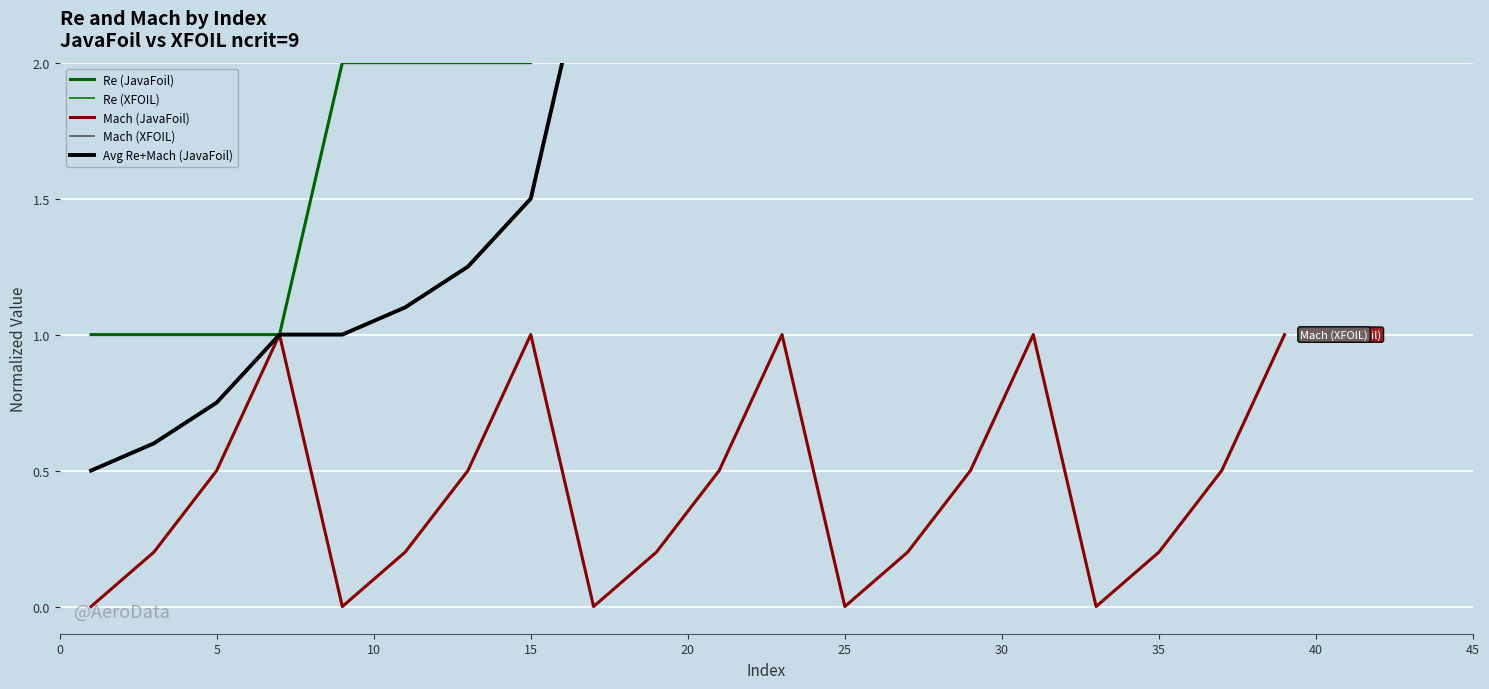

Is the value of Mach (XFOIL) at 25 greater than the value of Re (XFOIL) at 30?

No